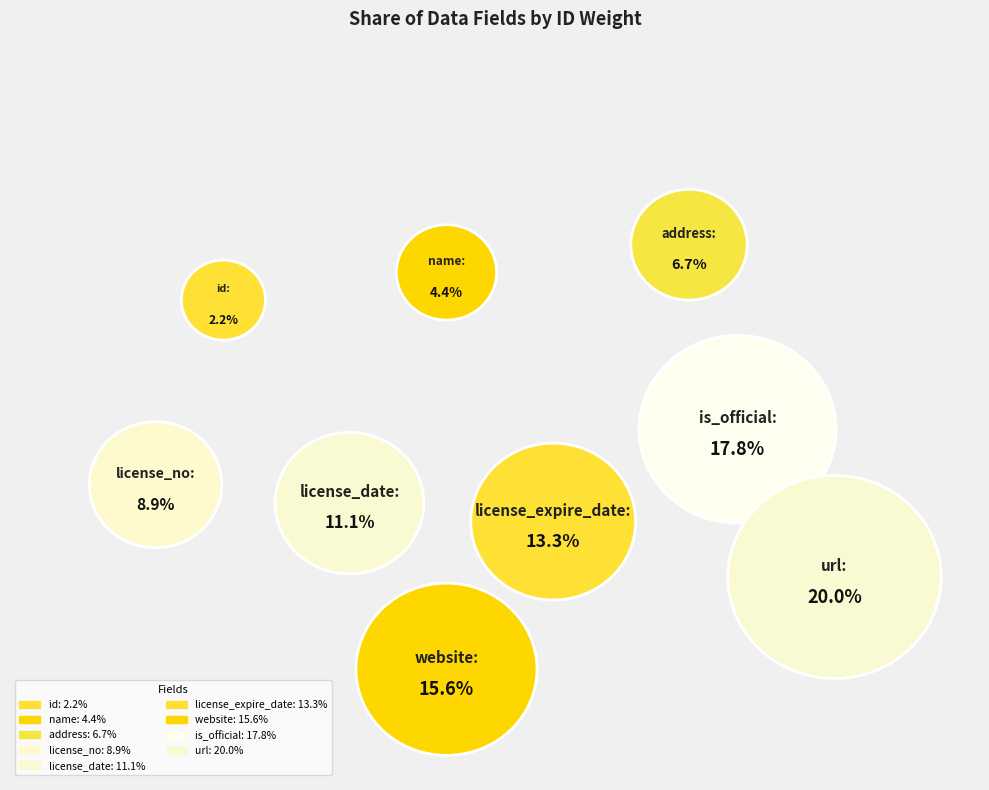

To the nearest percent, what is the difference between the largest and smallest slice percentages?

18%